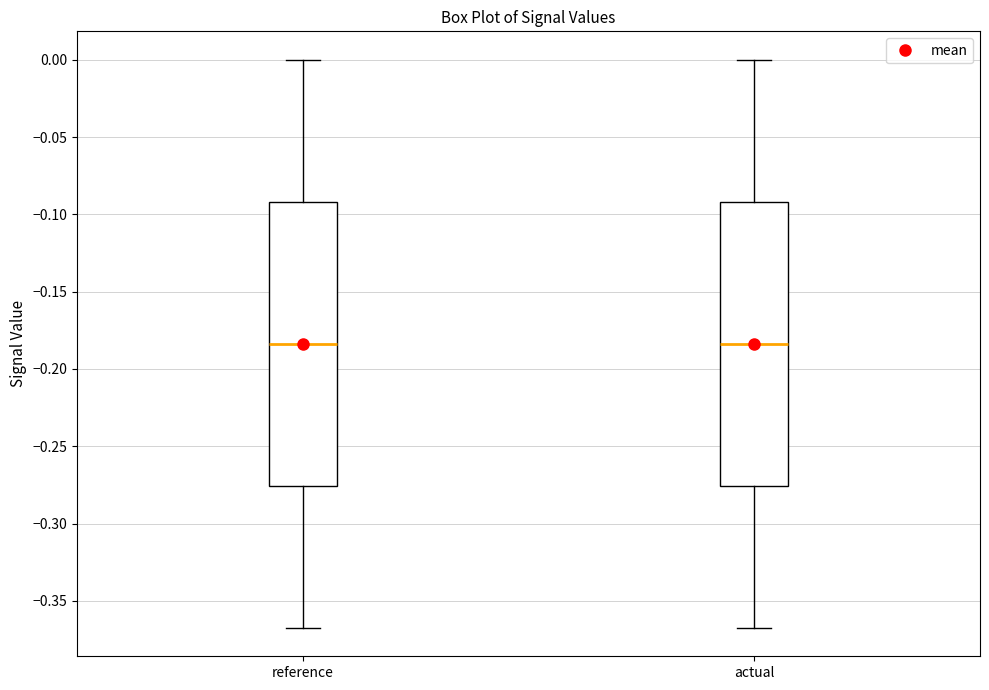

Reading left to right, transcribe this box plot: for each box, give where its median line is, the range the box spans, and where its two whiskers end, as read against the y-axis. The values are not printed on the chart, so give them approximately, as read against the axis.

reference: median -0.185, box -0.275 to -0.090, whiskers -0.365 to 0.000
actual: median -0.185, box -0.275 to -0.090, whiskers -0.370 to 0.000